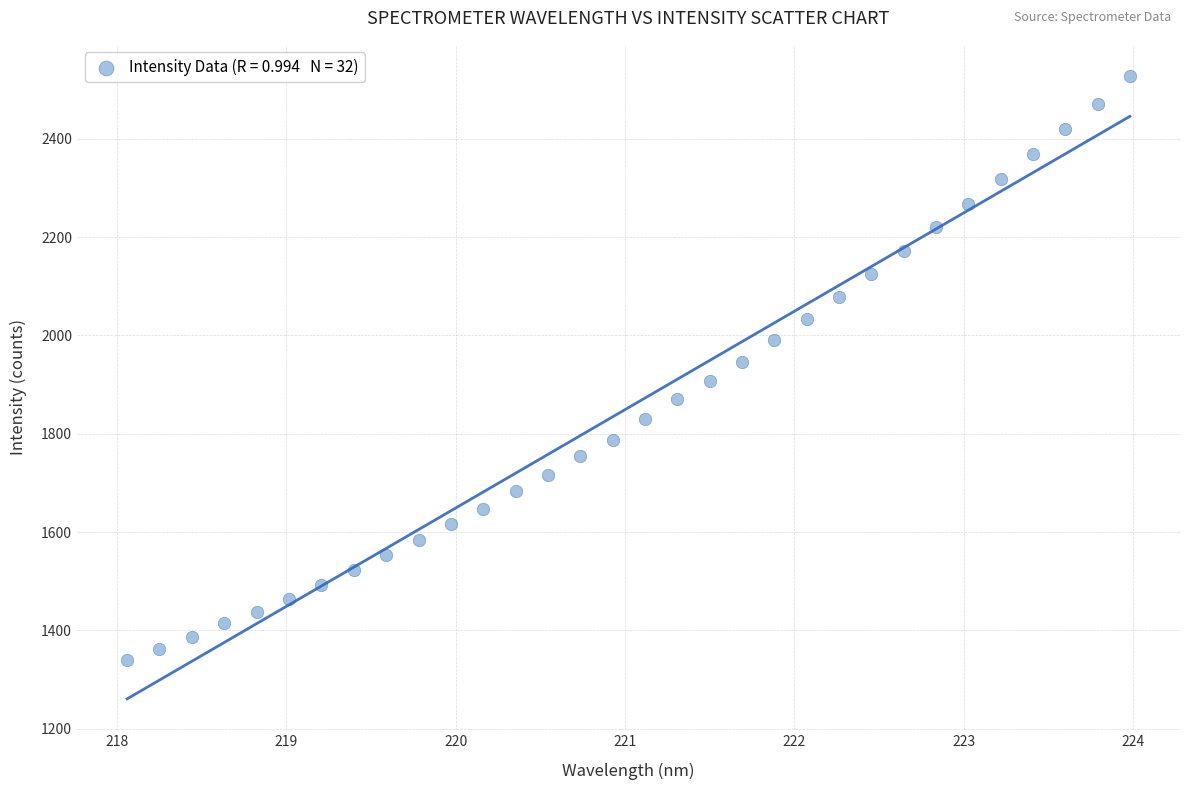

What is the range of Y values (max minus min)?

1188.2